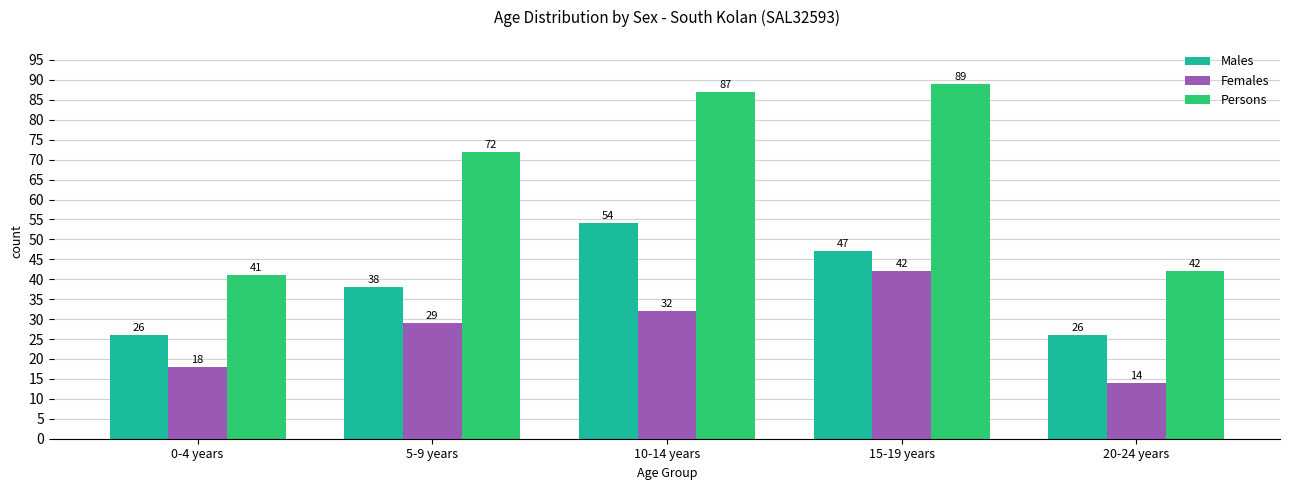

Reading left to right, extract all data points from this chart.

Males: 0-4 years=26	5-9 years=38	10-14 years=54	15-19 years=47	20-24 years=26
Females: 0-4 years=18	5-9 years=29	10-14 years=32	15-19 years=42	20-24 years=14
Persons: 0-4 years=41	5-9 years=72	10-14 years=87	15-19 years=89	20-24 years=42